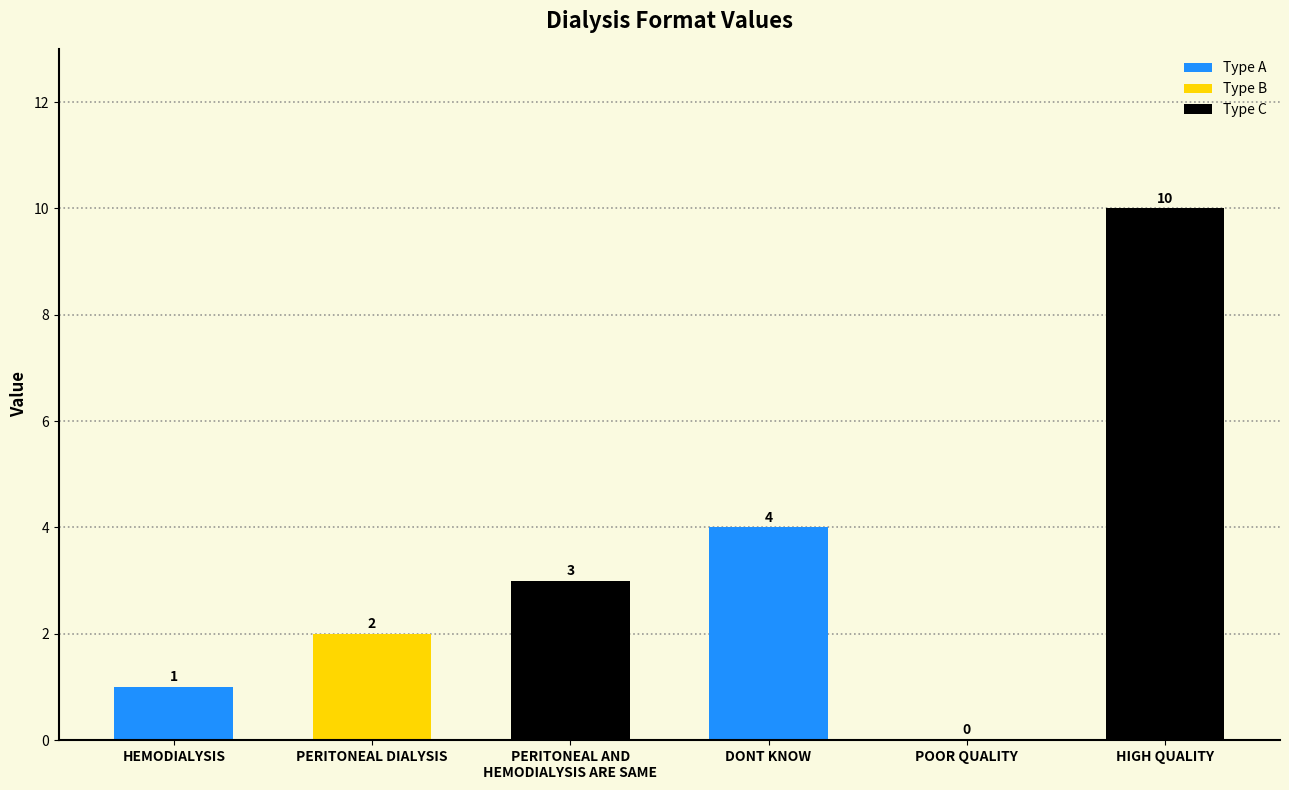

Reading left to right, list all the values displayed in this chart.

HEMODIALYSIS=1	PERITONEAL DIALYSIS=2	PERITONEAL AND
HEMODIALYSIS ARE SAME=3	DONT KNOW=4	POOR QUALITY=0	HIGH QUALITY=10